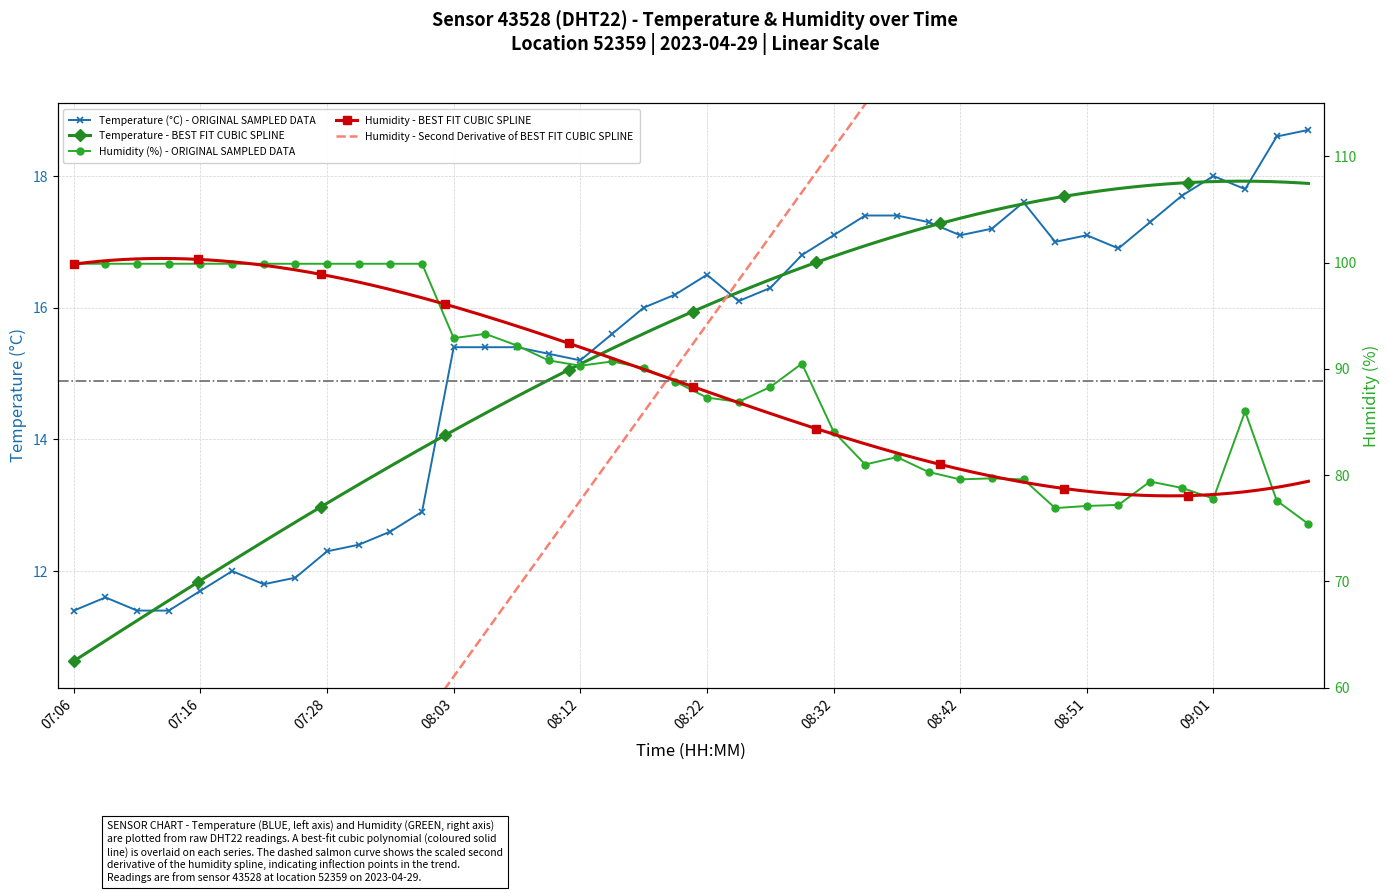

What is the smallest value displayed?

11.4